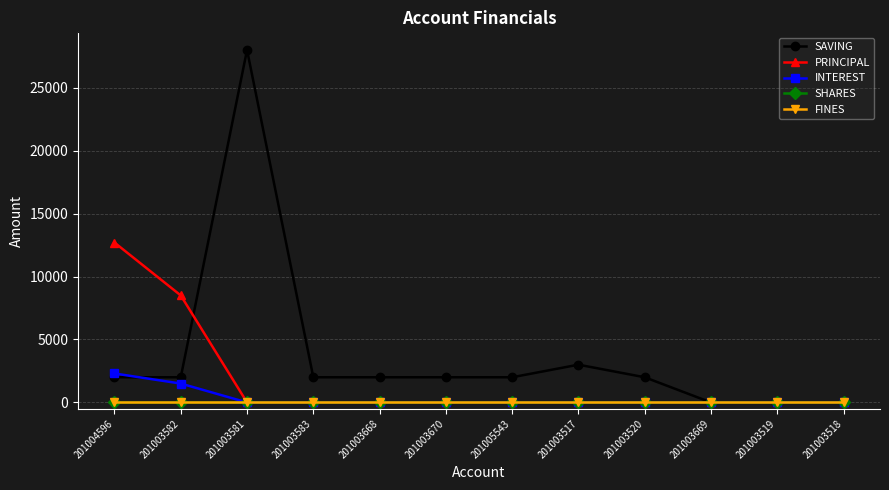

Is this an area chart (filled region under the line)?

No